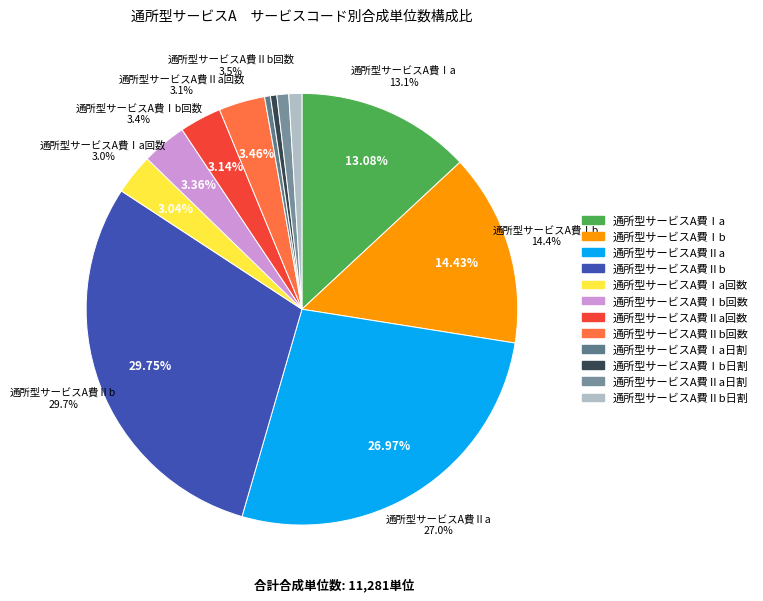

Does 通所型サービスA費Ⅱb日割 represent more than half of the total?

No